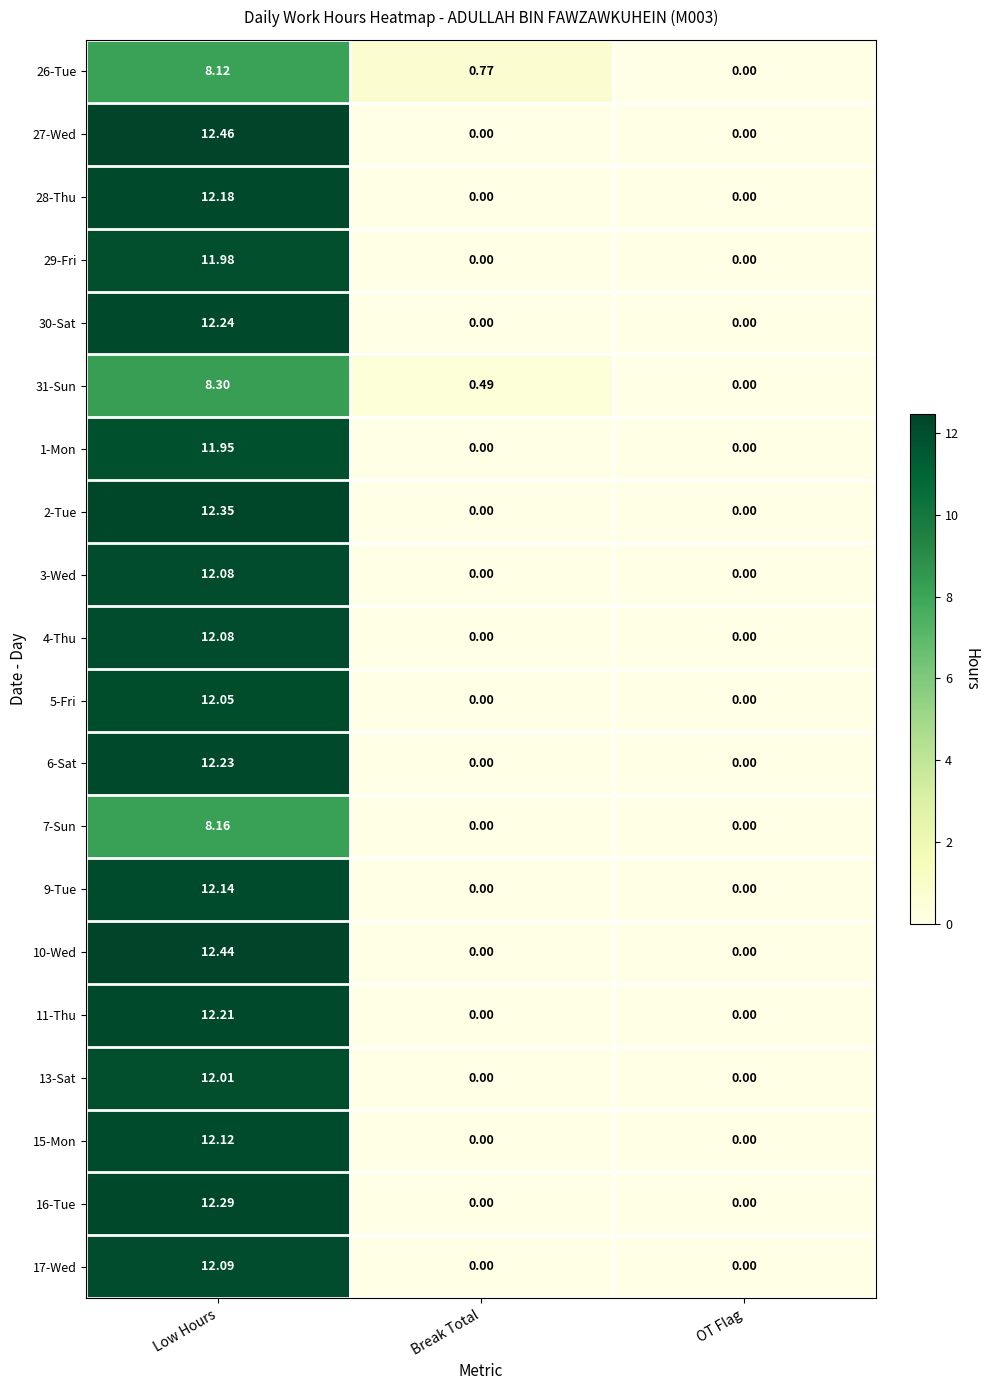

Which series changed the most between Low Hours and Break Total?

27-Wed